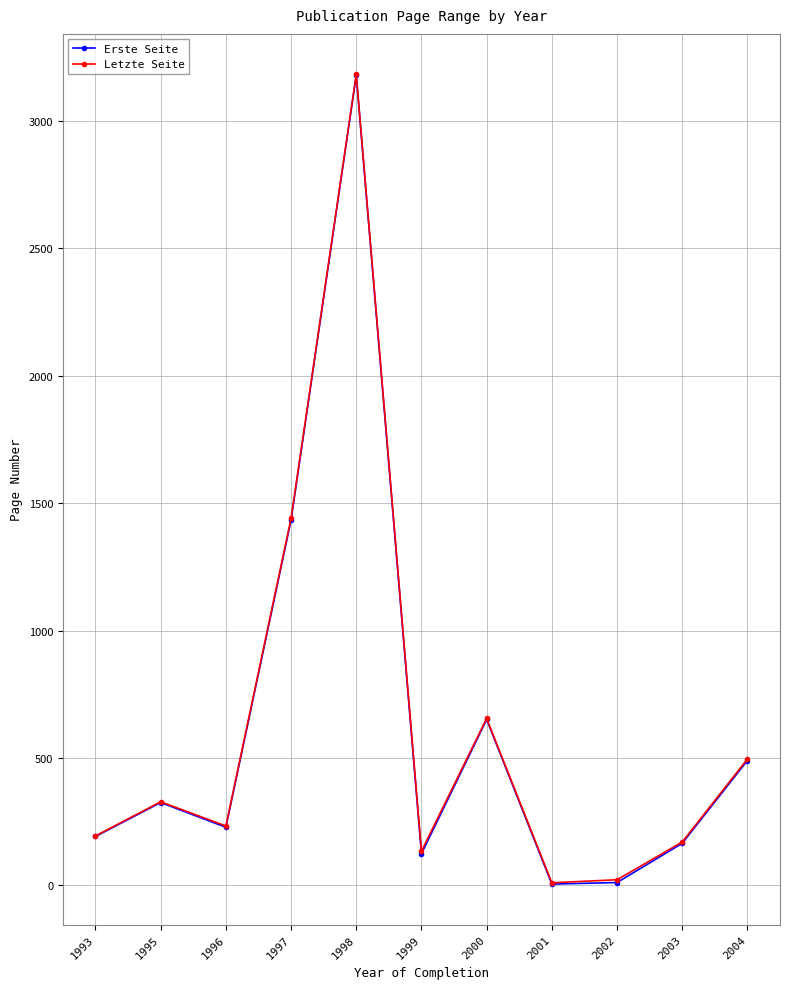

Which series has the widest spread of values?

Erste Seite